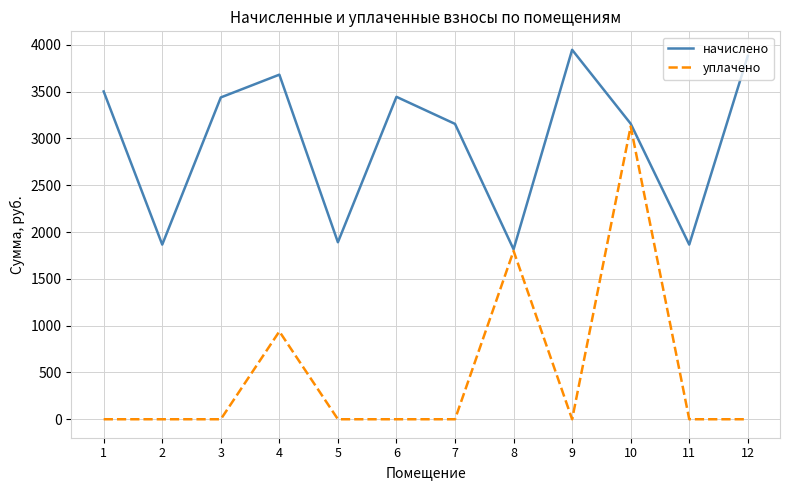

How many lines are shown in the chart?

2